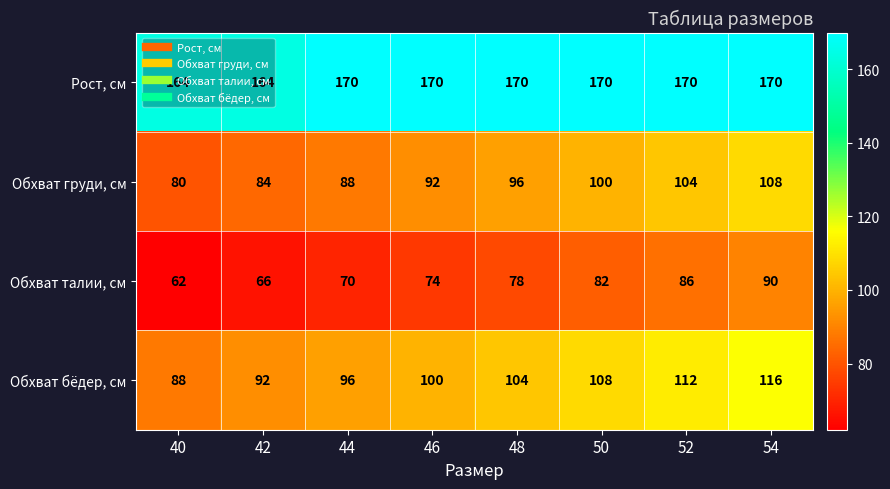

Between 42 and 44, which series saw the biggest shift?

Рост, см